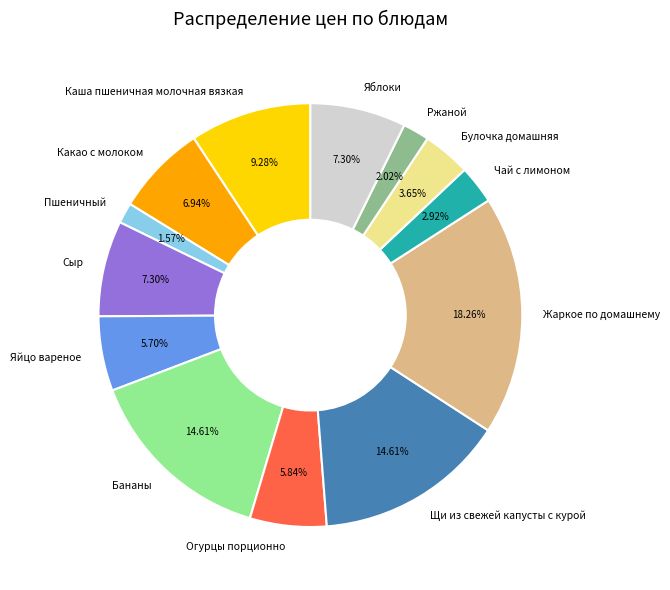

What portion of the pie excludes Огурцы порционно?

94.2%